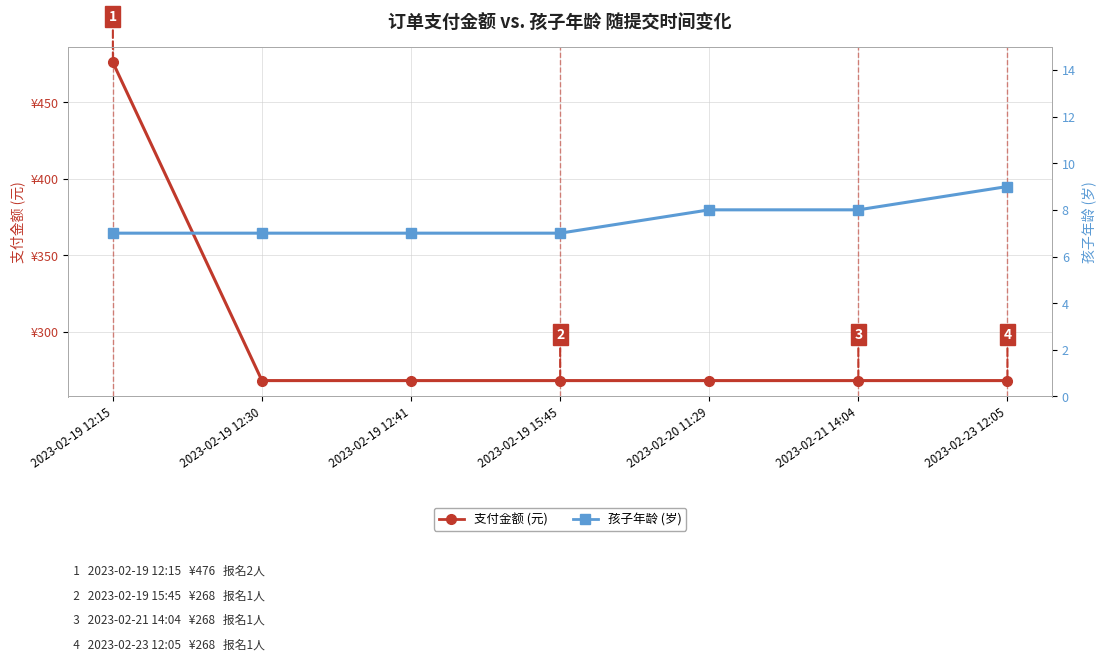

What is the sum of the 支付金额 (元) values at 2023-02-21 14:04 and 2023-02-19 12:41?

536